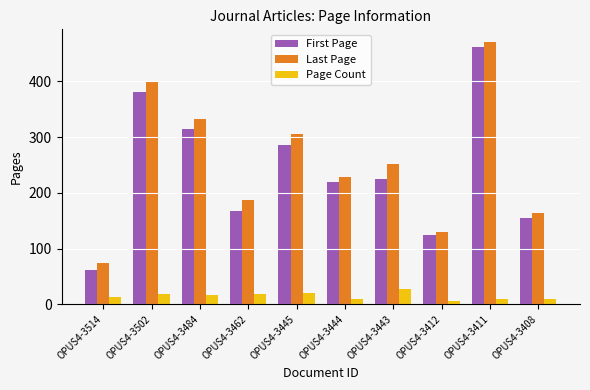

What is the maximum value for Page Count?

28